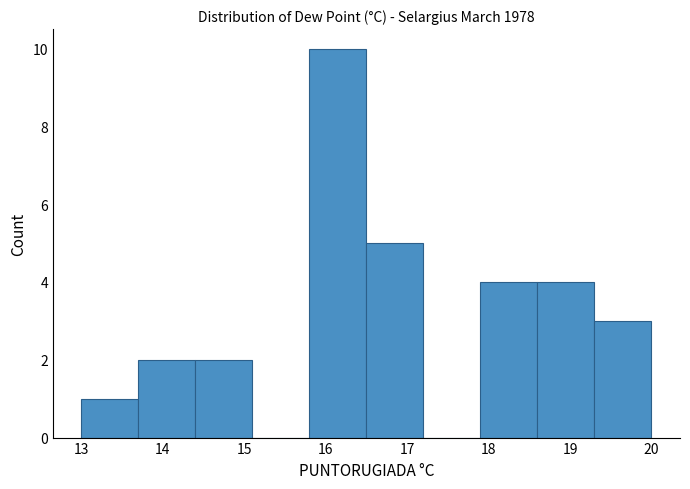

How tall is the bar that spans 15.8 to 16.5 on the x-axis? The values are not printed on the chart, so give them approximately, as read against the axis.

10